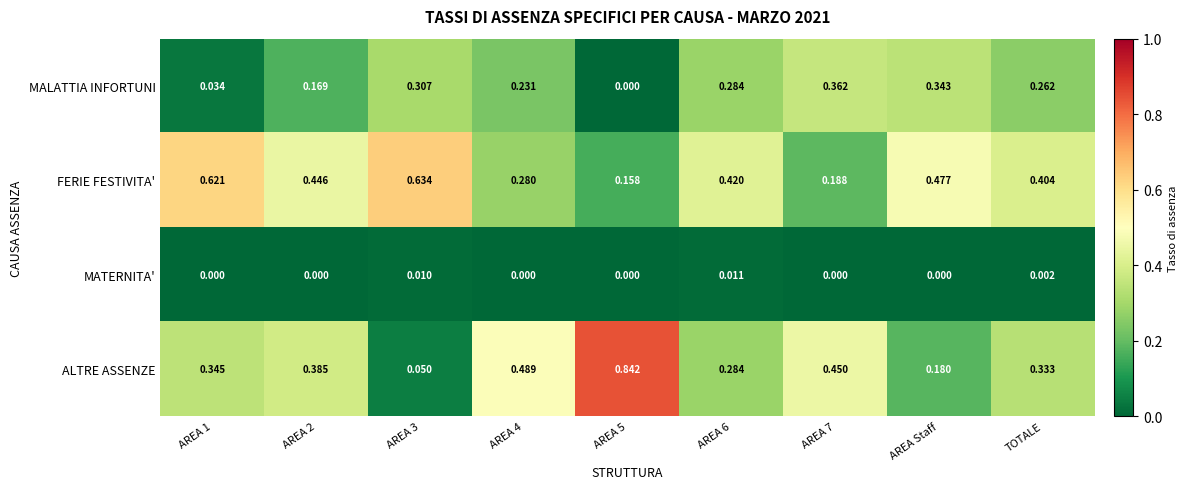

Between AREA 1 and AREA 2, which series saw the biggest shift?

FERIE FESTIVITA'